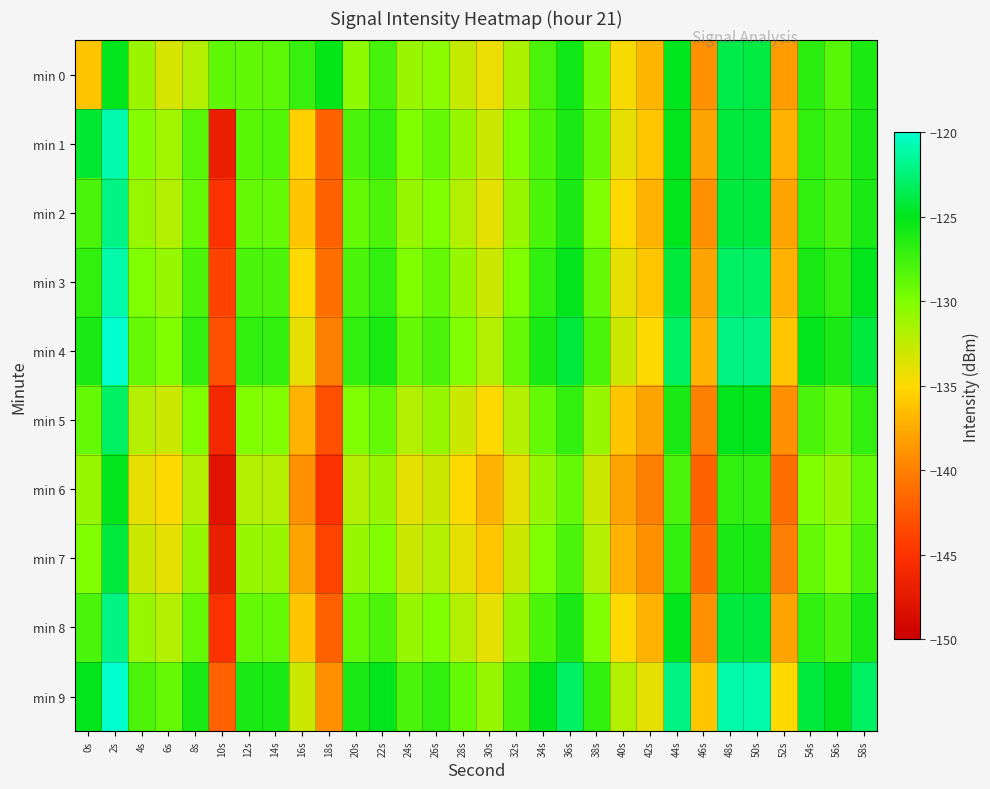

Reading right to left, what are all the values shown in this chart?

min 0: 58s=-126.2	56s=-128.5	54s=-126.7	52s=-138.3	50s=-123.9	48s=-123.7	46s=-139.1	44s=-124.9	42s=-137.0	40s=-134.7	38s=-129.5	36s=-125.5	34s=-127.9	32s=-131.8	30s=-134.3	28s=-132.7	26s=-130.5	24s=-131.1	22s=-127.8	20s=-130.6	18s=-125.2	16s=-127.2	14s=-128.6	12s=-128.8	10s=-128.7	8s=-132.0	6s=-133.4	4s=-131.0	2s=-125.0	0s=-136.1
min 1: 58s=-126.0	56s=-128.0	54s=-127.0	52s=-137.0	50s=-124.0	48s=-124.0	46s=-138.0	44s=-125.0	42s=-136.0	40s=-134.0	38s=-129.0	36s=-126.0	34s=-128.0	32s=-130.0	30s=-133.0	28s=-131.0	26s=-129.0	24s=-130.0	22s=-127.0	20s=-128.0	18s=-141.9	16s=-135.5	14s=-128.3	12s=-128.5	10s=-147.0	8s=-128.5	6s=-131.3	4s=-130.1	2s=-120.9	0s=-124.4
min 2: 58s=-126.0	56s=-128.0	54s=-127.0	52s=-138.0	50s=-124.0	48s=-124.0	46s=-139.0	44s=-125.0	42s=-137.0	40s=-135.0	38s=-130.0	36s=-126.0	34s=-128.0	32s=-131.0	30s=-134.0	28s=-132.0	26s=-130.0	24s=-131.0	22s=-128.0	20s=-129.0	18s=-142.0	16s=-136.0	14s=-129.0	12s=-129.0	10s=-145.0	8s=-129.0	6s=-132.0	4s=-131.0	2s=-122.0	0s=-128.0
min 3: 58s=-125.0	56s=-127.0	54s=-126.0	52s=-137.0	50s=-123.0	48s=-123.0	46s=-138.0	44s=-124.0	42s=-136.0	40s=-134.0	38s=-129.0	36s=-125.0	34s=-127.0	32s=-130.0	30s=-133.0	28s=-131.0	26s=-129.0	24s=-130.0	22s=-127.0	20s=-128.0	18s=-141.0	16s=-135.0	14s=-128.0	12s=-128.0	10s=-144.0	8s=-128.0	6s=-131.0	4s=-130.0	2s=-121.0	0s=-127.0
min 4: 58s=-124.0	56s=-126.0	54s=-125.0	52s=-136.0	50s=-122.0	48s=-122.0	46s=-137.0	44s=-123.0	42s=-135.0	40s=-133.0	38s=-128.0	36s=-124.0	34s=-126.0	32s=-129.0	30s=-132.0	28s=-130.0	26s=-128.0	24s=-129.0	22s=-126.0	20s=-127.0	18s=-140.0	16s=-134.0	14s=-127.0	12s=-127.0	10s=-143.0	8s=-127.0	6s=-130.0	4s=-129.0	2s=-120.0	0s=-126.0
min 5: 58s=-127.0	56s=-129.0	54s=-128.0	52s=-139.0	50s=-125.0	48s=-125.0	46s=-140.0	44s=-126.0	42s=-138.0	40s=-136.0	38s=-131.0	36s=-127.0	34s=-129.0	32s=-132.0	30s=-135.0	28s=-133.0	26s=-131.0	24s=-132.0	22s=-129.0	20s=-130.0	18s=-143.0	16s=-137.0	14s=-130.0	12s=-130.0	10s=-146.0	8s=-130.0	6s=-133.0	4s=-132.0	2s=-123.0	0s=-129.0
min 6: 58s=-129.0	56s=-131.0	54s=-130.0	52s=-141.0	50s=-127.0	48s=-127.0	46s=-142.0	44s=-128.0	42s=-140.0	40s=-138.0	38s=-133.0	36s=-129.0	34s=-131.0	32s=-134.0	30s=-137.0	28s=-135.0	26s=-133.0	24s=-134.0	22s=-131.0	20s=-132.0	18s=-145.0	16s=-139.0	14s=-132.0	12s=-132.0	10s=-148.0	8s=-132.0	6s=-135.0	4s=-134.0	2s=-125.0	0s=-131.0
min 7: 58s=-128.0	56s=-130.0	54s=-129.0	52s=-140.0	50s=-126.0	48s=-126.0	46s=-141.0	44s=-127.0	42s=-139.0	40s=-137.0	38s=-132.0	36s=-128.0	34s=-130.0	32s=-133.0	30s=-136.0	28s=-134.0	26s=-132.0	24s=-133.0	22s=-130.0	20s=-131.0	18s=-144.0	16s=-138.0	14s=-131.0	12s=-131.0	10s=-147.0	8s=-131.0	6s=-134.0	4s=-133.0	2s=-124.0	0s=-130.0
min 8: 58s=-126.0	56s=-128.0	54s=-127.0	52s=-138.0	50s=-124.0	48s=-124.0	46s=-139.0	44s=-125.0	42s=-137.0	40s=-135.0	38s=-130.0	36s=-126.0	34s=-128.0	32s=-131.0	30s=-134.0	28s=-132.0	26s=-130.0	24s=-131.0	22s=-128.0	20s=-129.0	18s=-142.0	16s=-136.0	14s=-129.0	12s=-129.0	10s=-145.0	8s=-129.0	6s=-132.0	4s=-131.0	2s=-122.0	0s=-128.0
min 9: 58s=-123.0	56s=-125.0	54s=-124.0	52s=-135.0	50s=-121.0	48s=-121.0	46s=-136.0	44s=-122.0	42s=-134.0	40s=-132.0	38s=-127.0	36s=-123.0	34s=-125.0	32s=-128.0	30s=-131.0	28s=-129.0	26s=-127.0	24s=-128.0	22s=-125.0	20s=-126.0	18s=-139.0	16s=-133.0	14s=-126.0	12s=-126.0	10s=-142.0	8s=-126.0	6s=-129.0	4s=-128.0	2s=-119.0	0s=-125.0